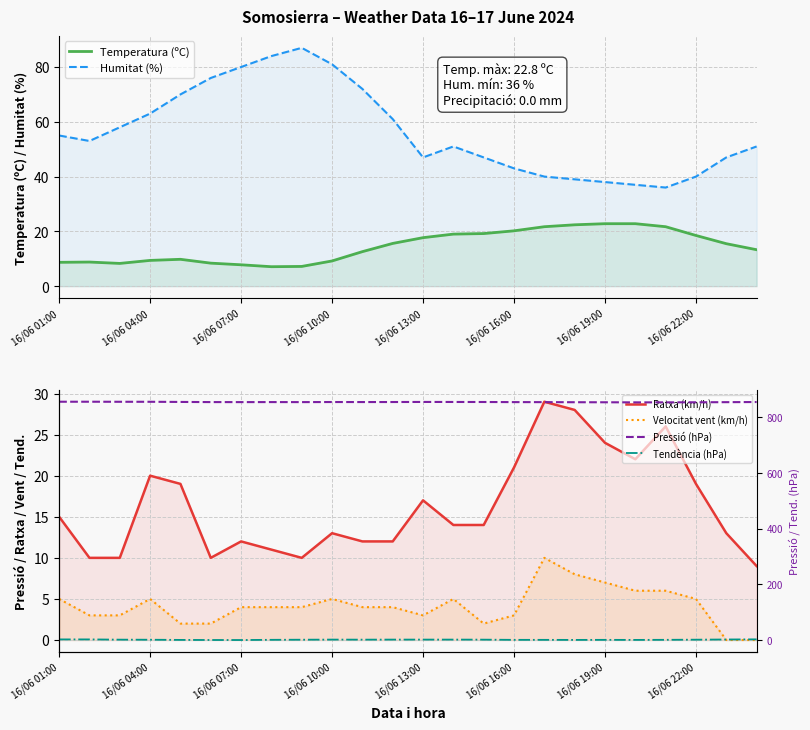

Rank the series at 16/06 19:00 from lowest to highest value.

Tendència (hPa), Velocitat vent (km/h), Temperatura (ºC), Ratxa (km/h), Humitat (%), Pressió (hPa)